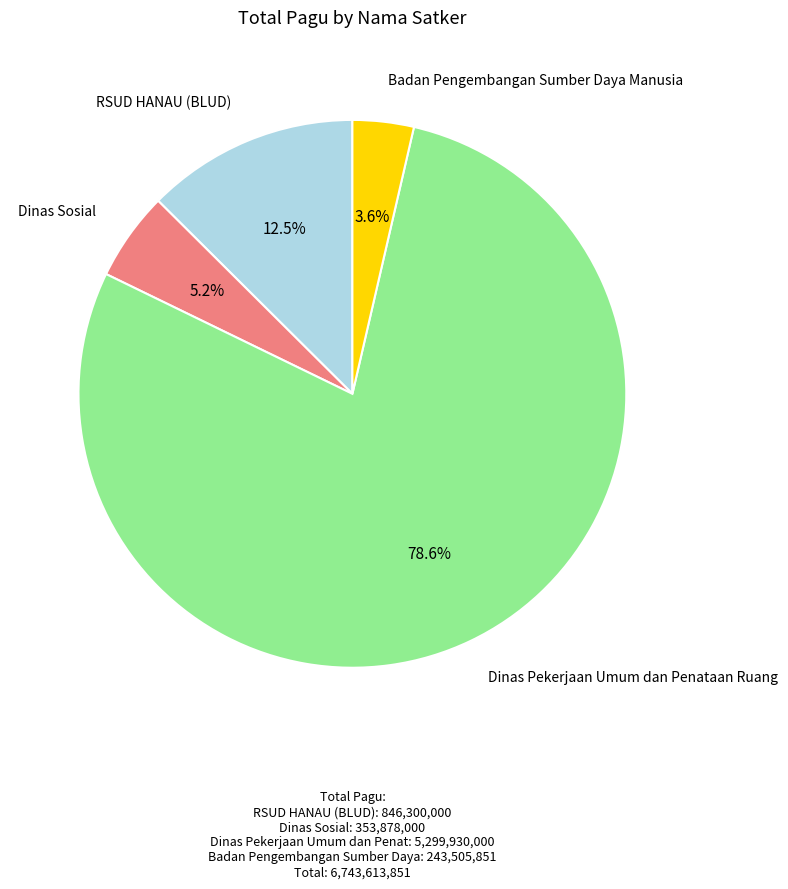

Does any single category account for the majority?

Yes